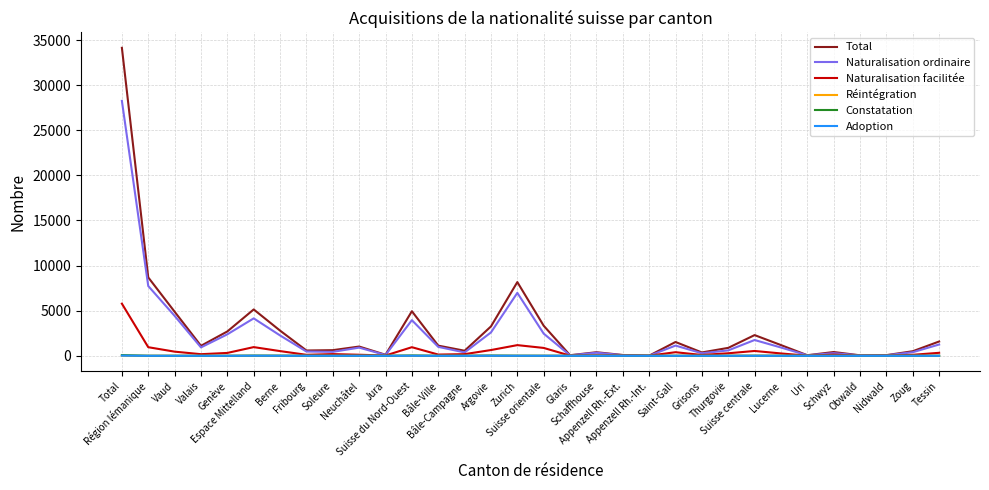

True or false: Constatation and Naturalisation facilitée cross at least once.

False